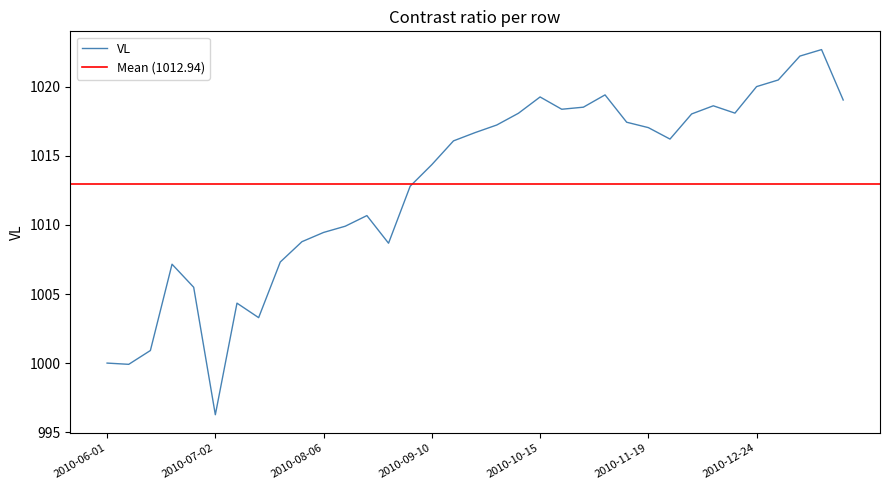

At which category does the data reach its first local valley?

2010-06-04